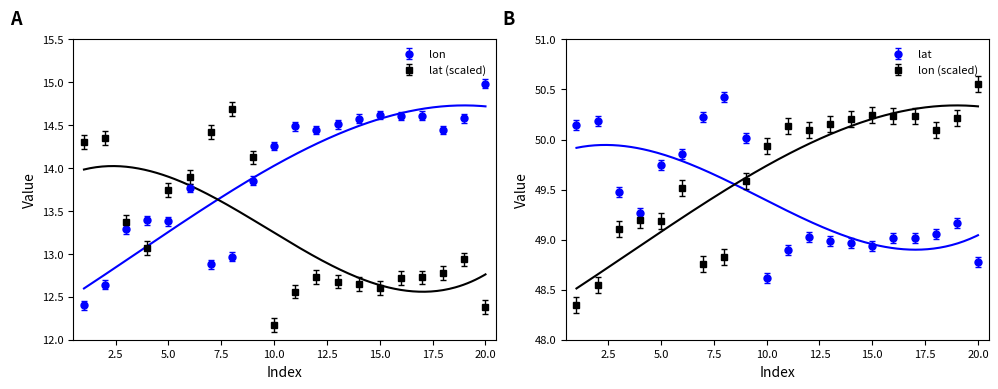

True or false: lon has a value of 18.1 at 15.0.

False